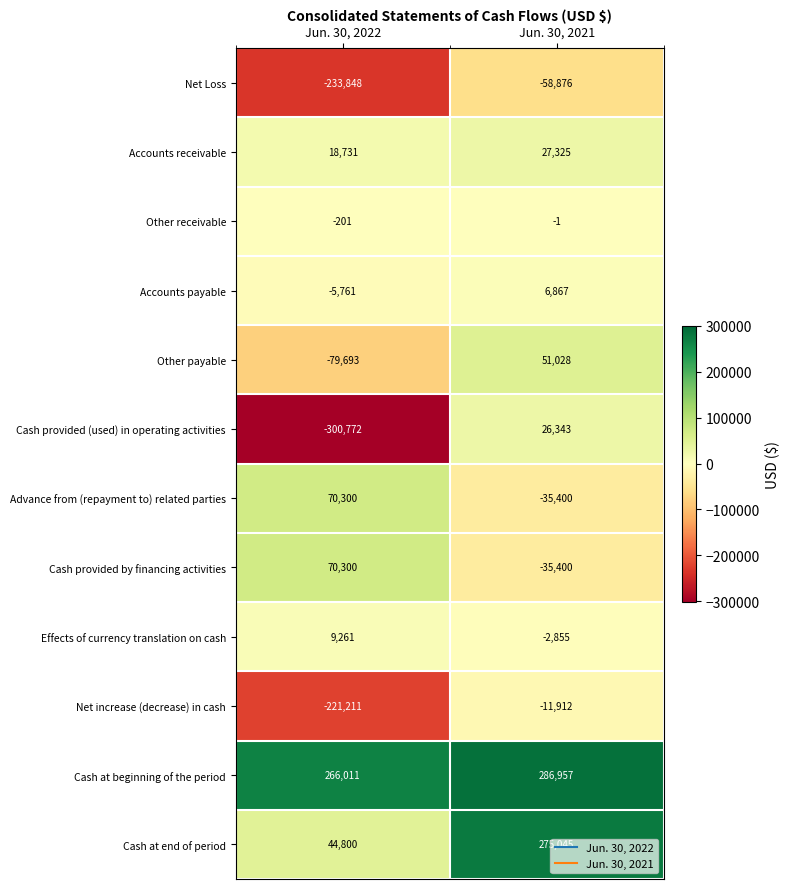

What is the sum of the Net Loss values at Jun. 30, 2022 and Jun. 30, 2021?

-292724